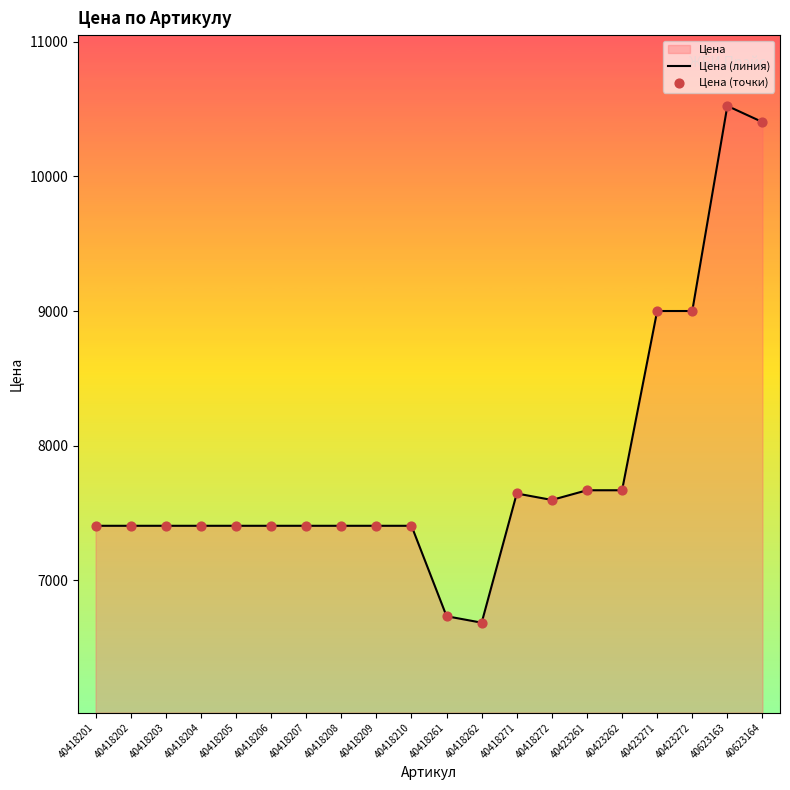

At which category is the sum across all series the highest?

40623163